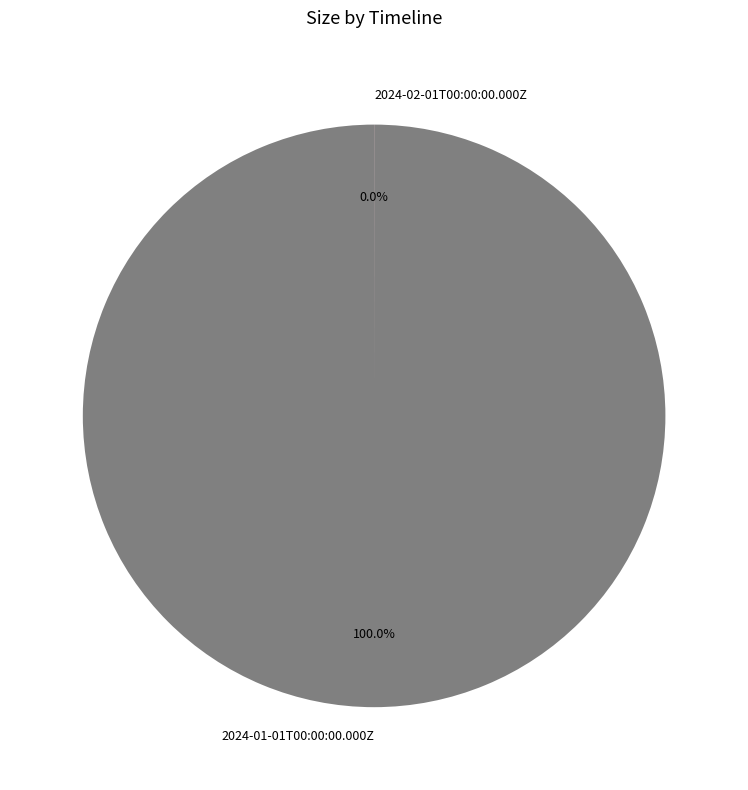

What is the change in value from 2024-01-01T00:00:00.000Z to 2024-02-01T00:00:00.000Z?

-18530225